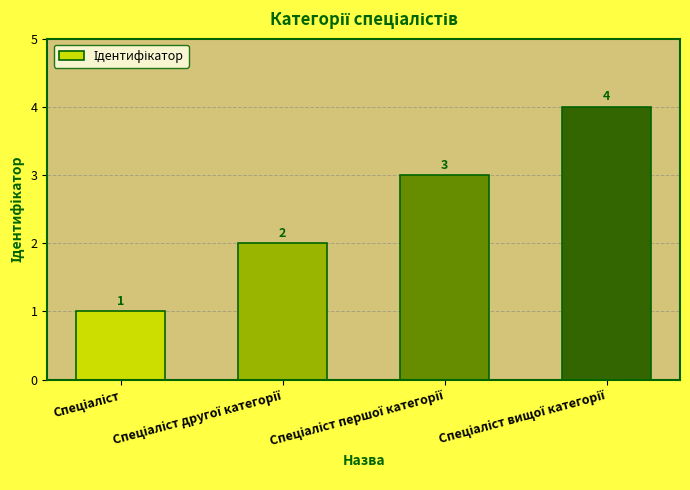

What is the value of the 3rd bar from the left?

3